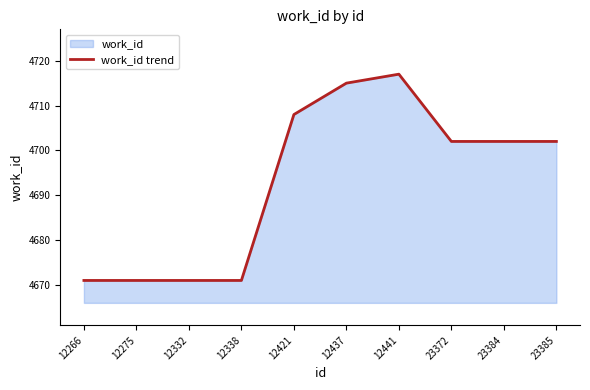

Which label corresponds to the largest value in the chart?

12441